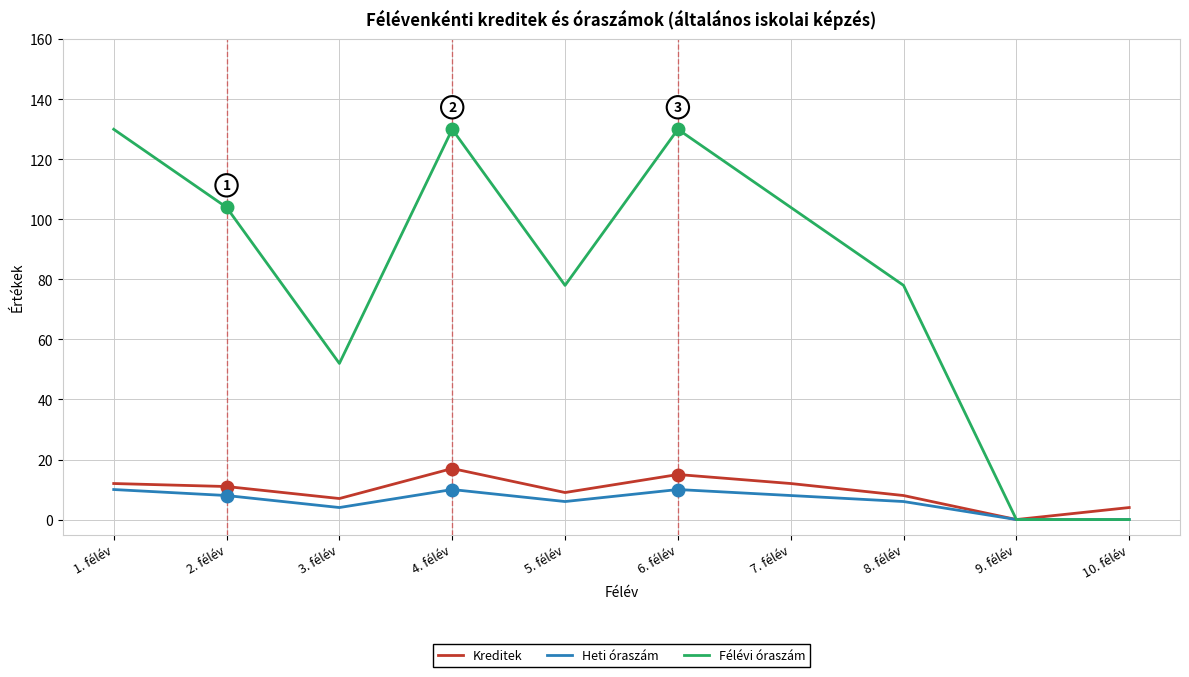

What is the sum of all Félévi óraszám values?

806